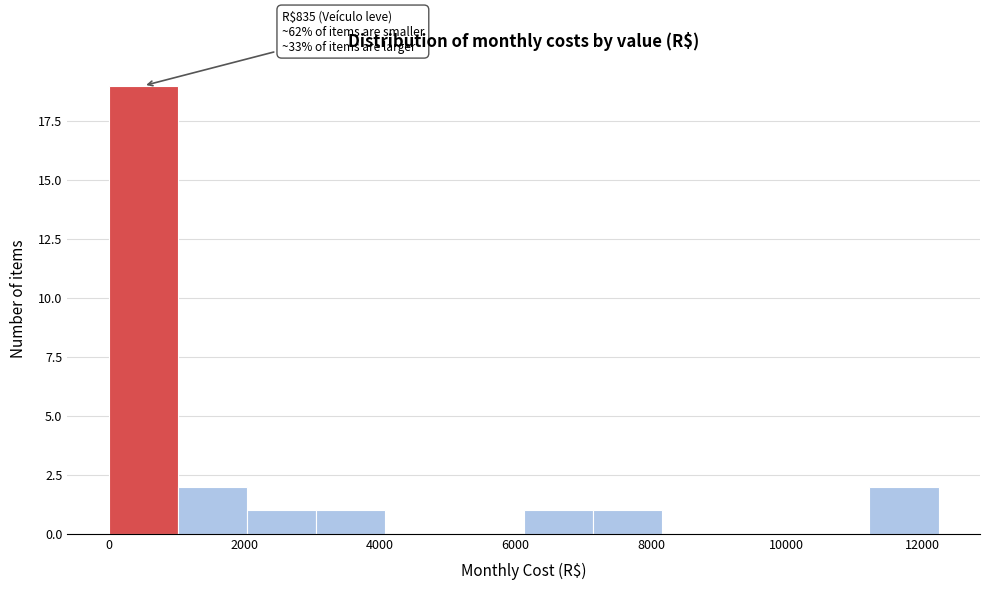

Over which range of the x-axis is the bar tallest?

0 to 1000